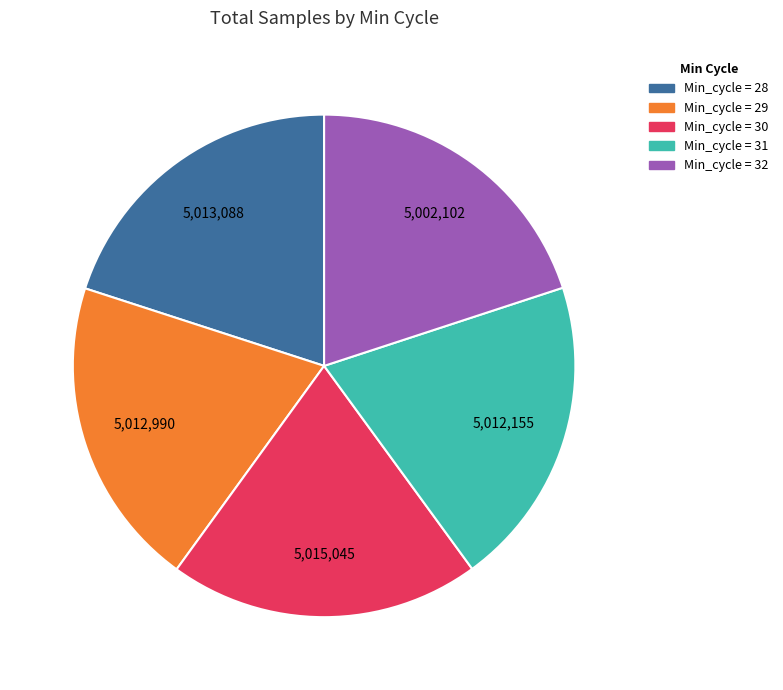

How many slices are in this pie chart?

5